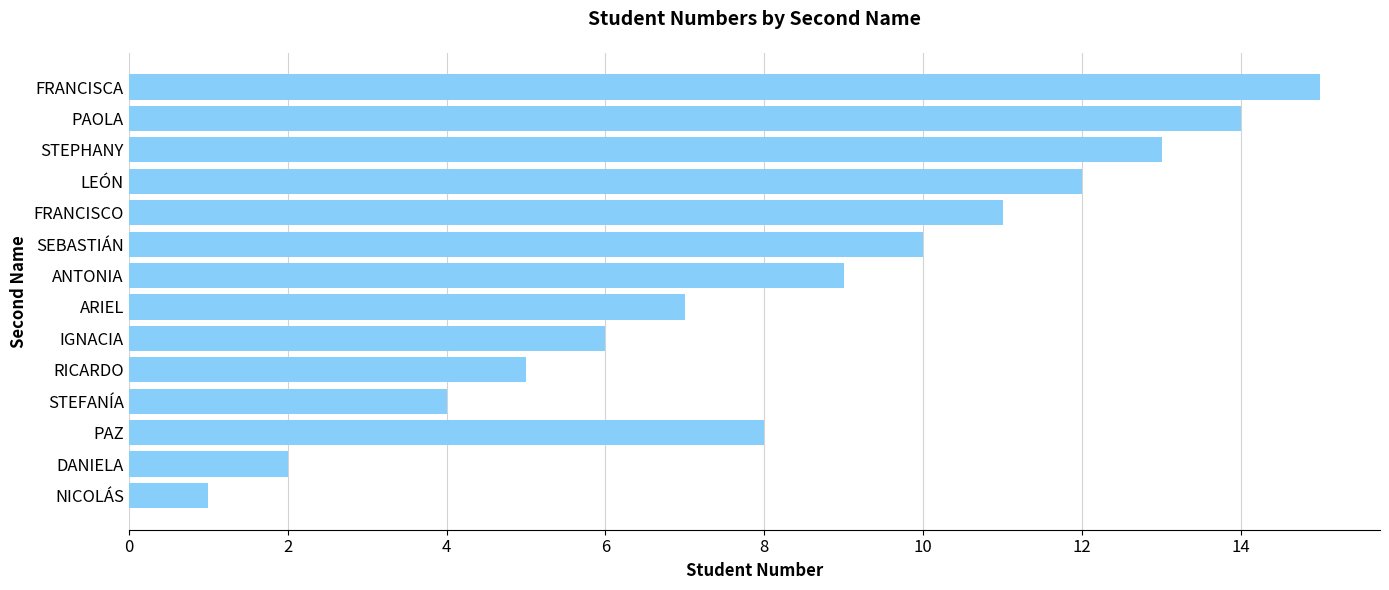

What is the sum of the values at STEFANÍA and FRANCISCA?

19